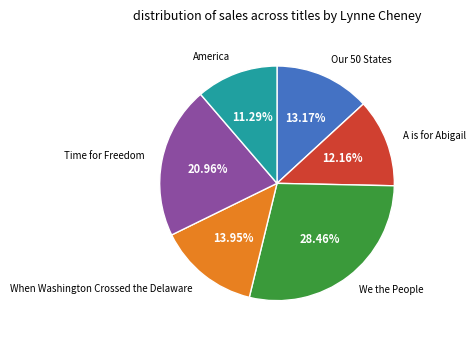

Do When Washington Crossed the Delaware and Time for Freedom together represent more than half of the pie?

No